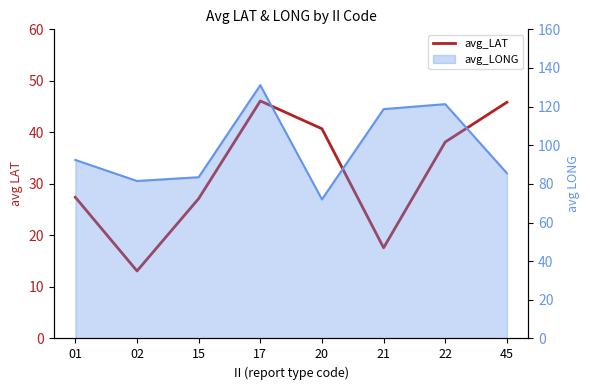

Which category has the highest value across all series?

17